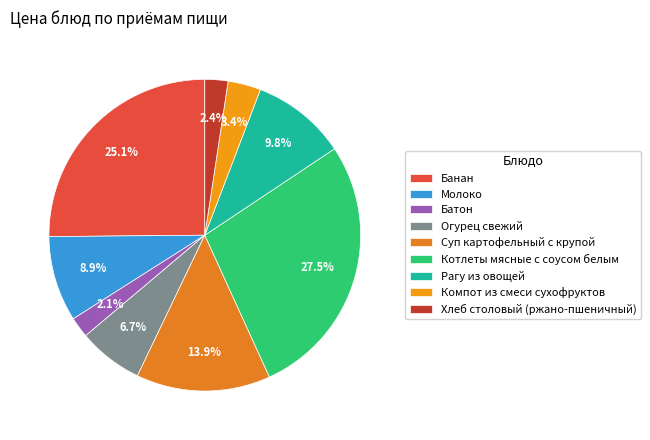

Between Молоко and Банан, which is larger?

Банан